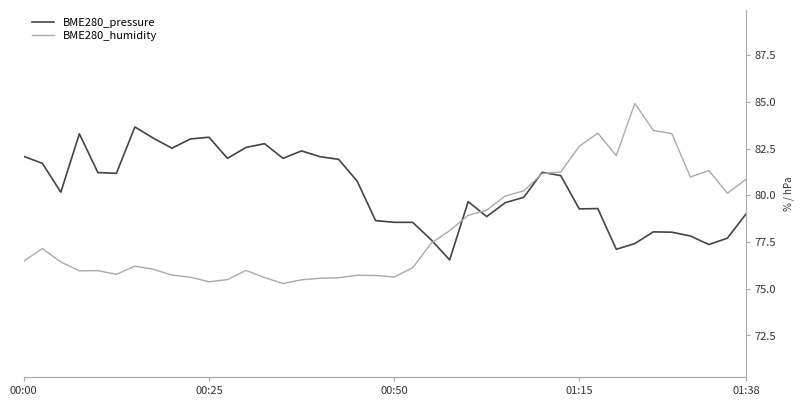

The value of BME280_humidity at 23 is 46.2. True or false?

False